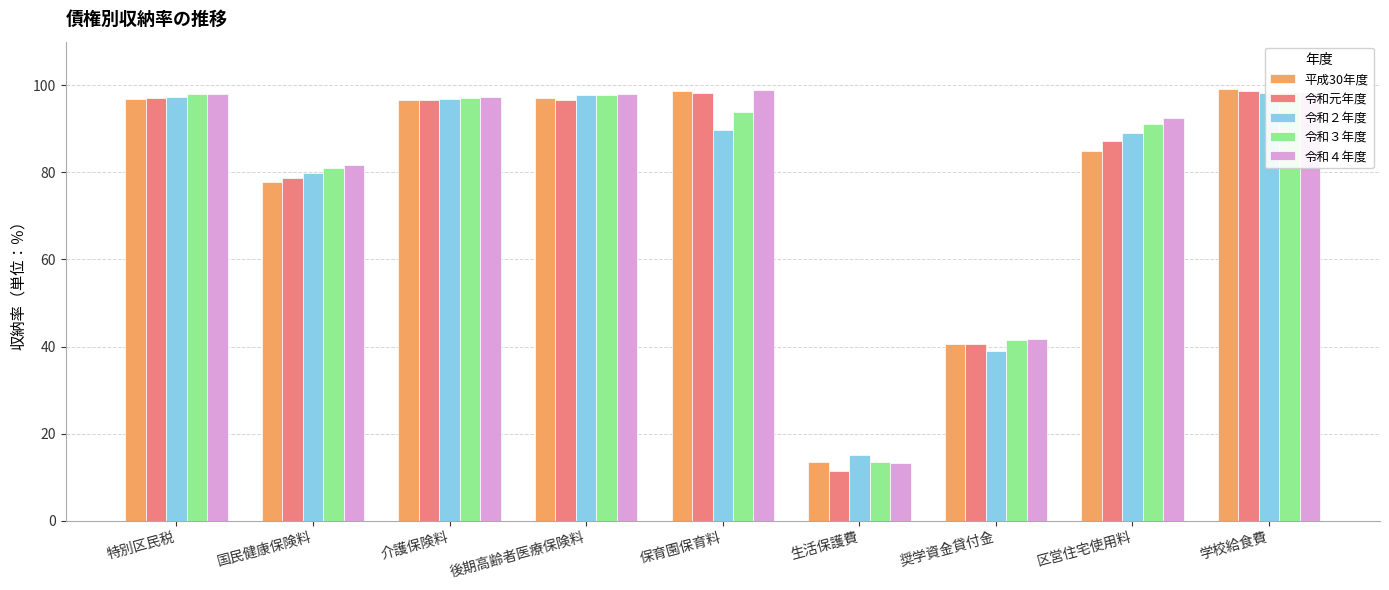

What is the maximum value shown in the chart?

99.2